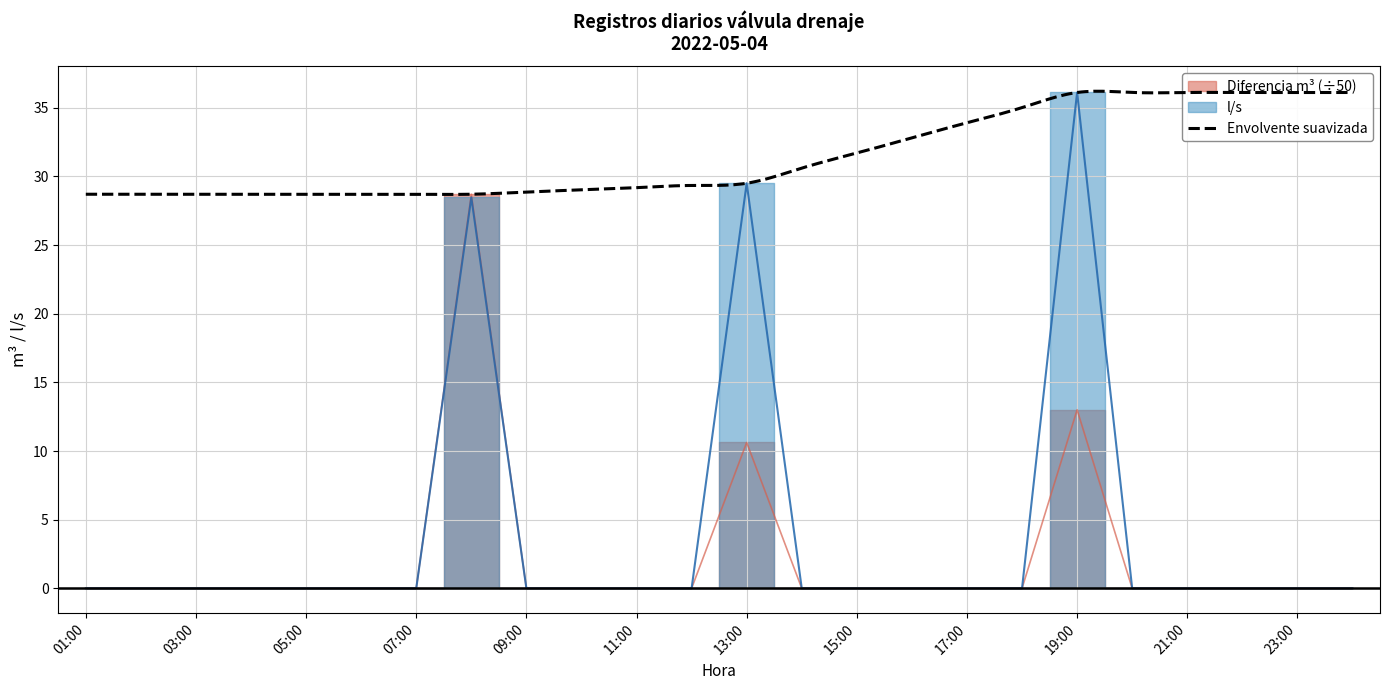

True or false: Diferencia m3 has more than 0 points higher than both neighbors.

True